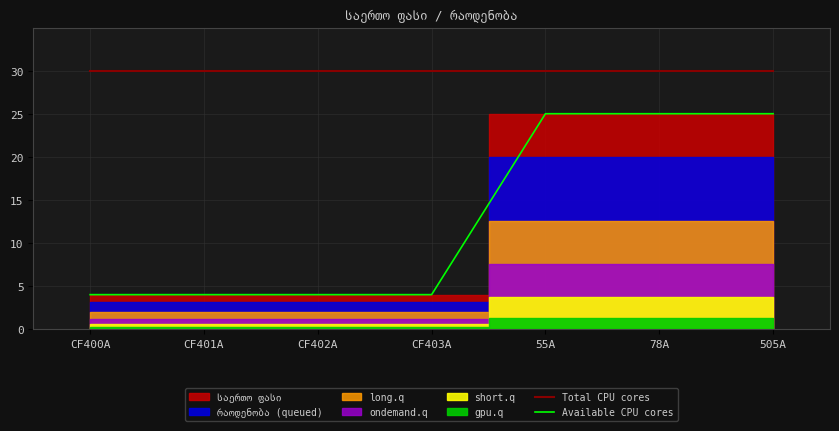

What is the total value across all series at 505A?

55